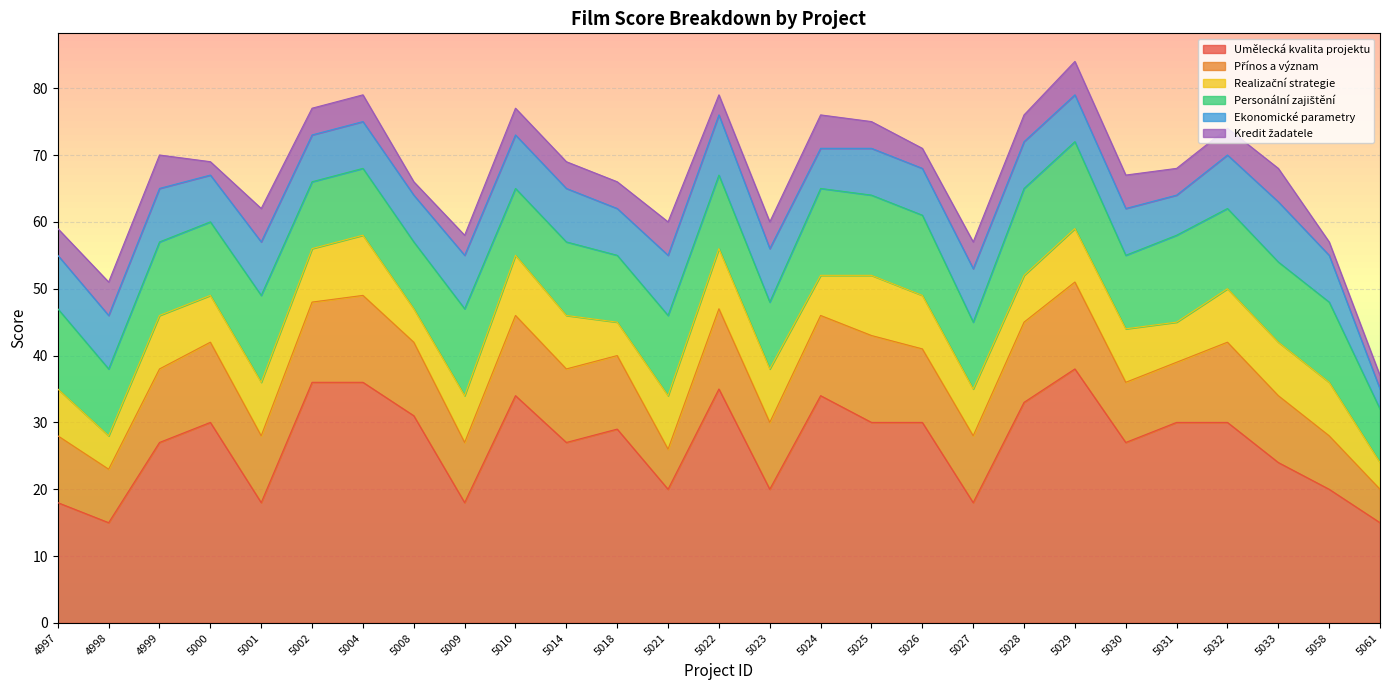

What is the average value of the Personální zajištění series?

11